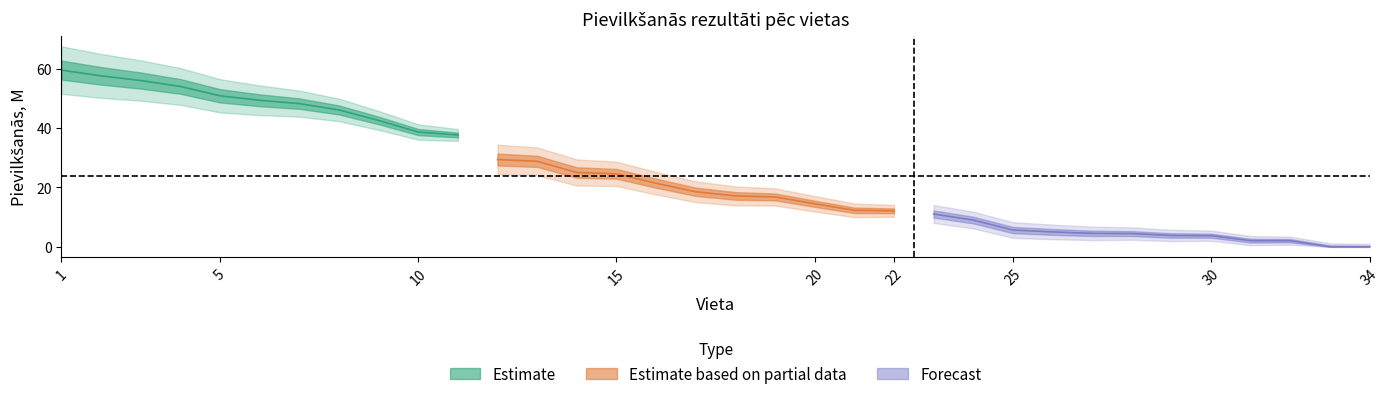

What is the greatest value displayed?

59.5